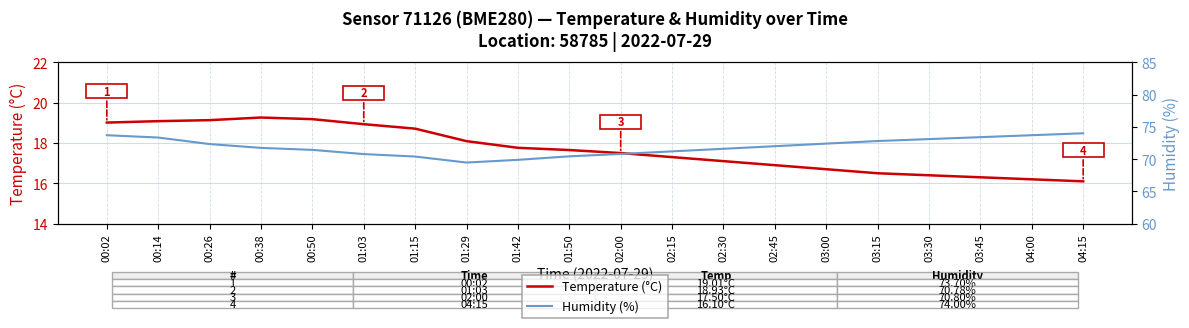

Which label corresponds to the smallest value in the chart?

04:15